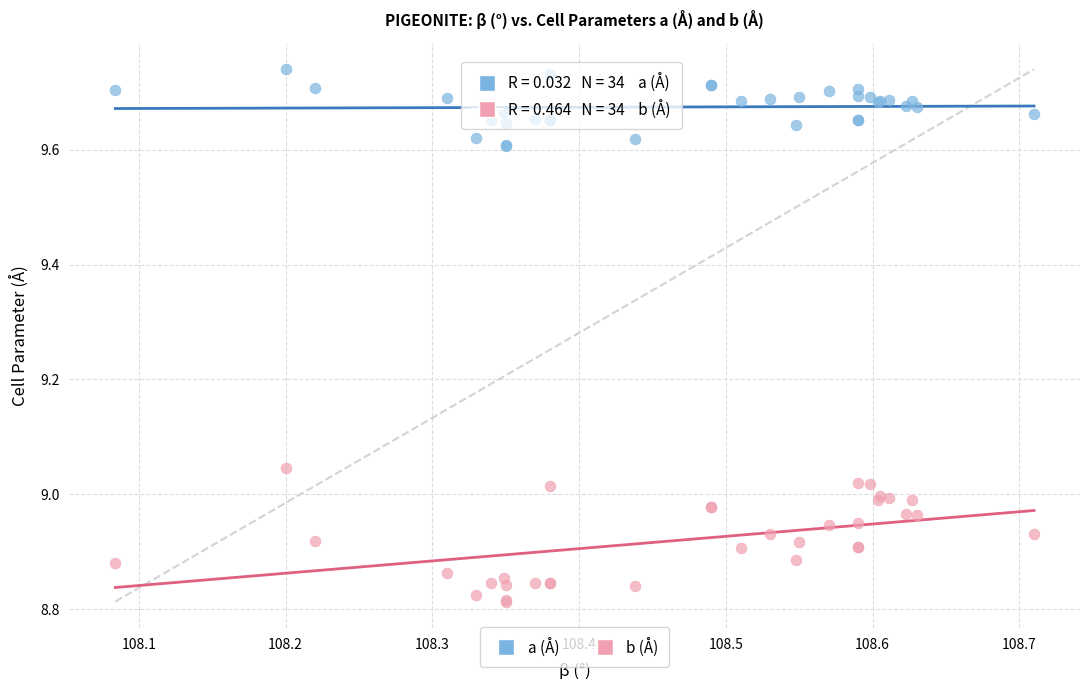

Which series has the largest Y range (max minus min)?

b (Å)